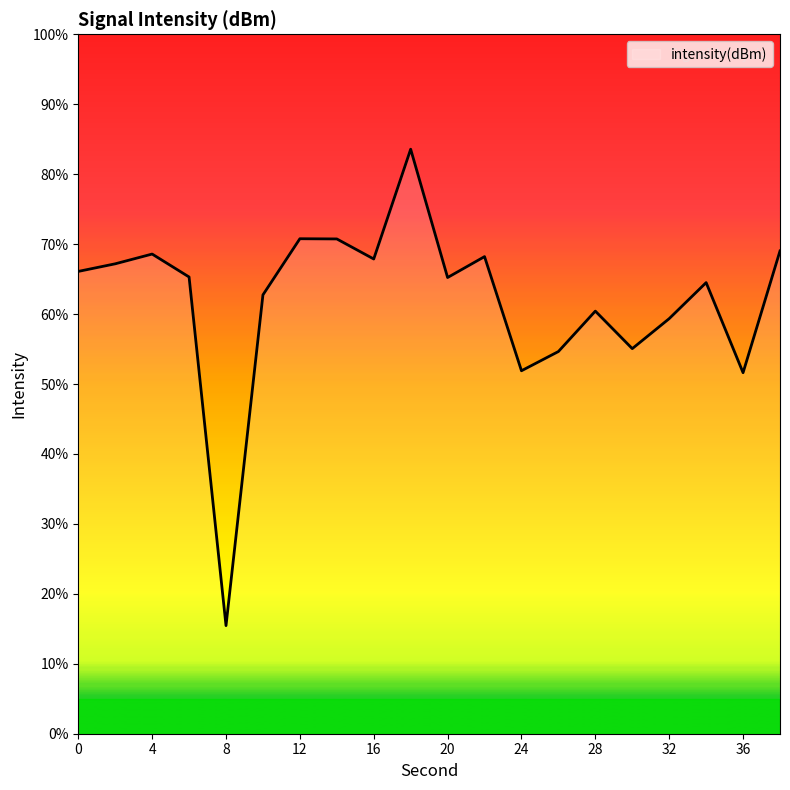

What is the smallest value displayed?

15.5